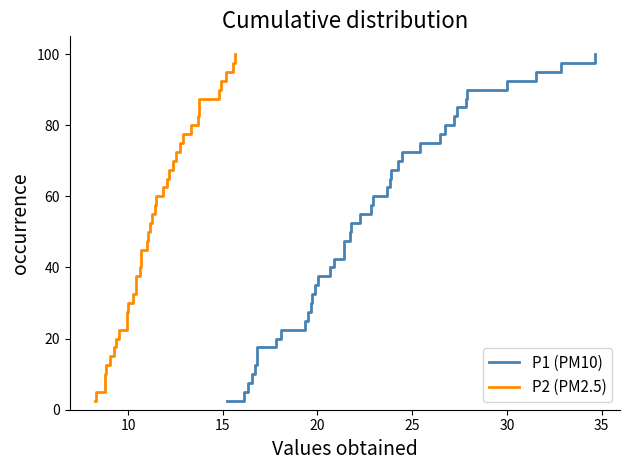

Reading left to right, list all the values displayed in this chart.

P1 (PM10): 2.5	5.0	7.5	10.0	12.5	15.0	17.5	20.0	22.5	25.0	27.5	30.0	32.5	35.0	37.5	40.0	42.5	45.0	47.5	50.0	52.5	55.0	57.5	60.0	62.5	65.0	67.5	70.0	72.5	75.0	77.5	80.0	82.5	85.0	87.5	90.0	92.5	95.0	97.5	100.0
P2 (PM2.5): 2.5	5.0	7.5	10.0	12.5	15.0	17.5	20.0	22.5	25.0	27.5	30.0	32.5	35.0	37.5	40.0	42.5	45.0	47.5	50.0	52.5	55.0	57.5	60.0	62.5	65.0	67.5	70.0	72.5	75.0	77.5	80.0	82.5	85.0	87.5	90.0	92.5	95.0	97.5	100.0